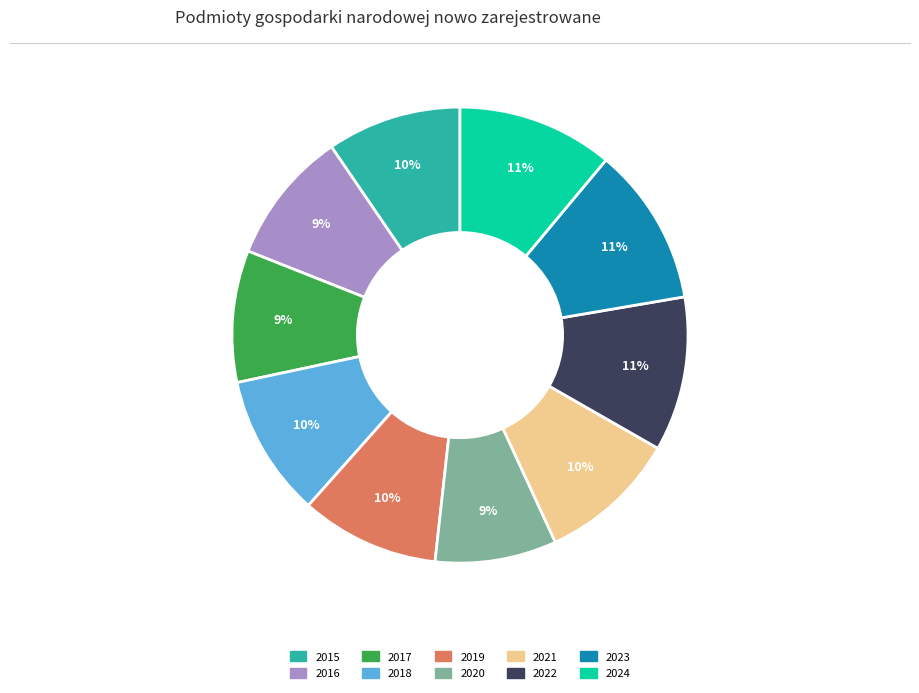

Do 2021 and 2016 together represent more than half of the pie?

No